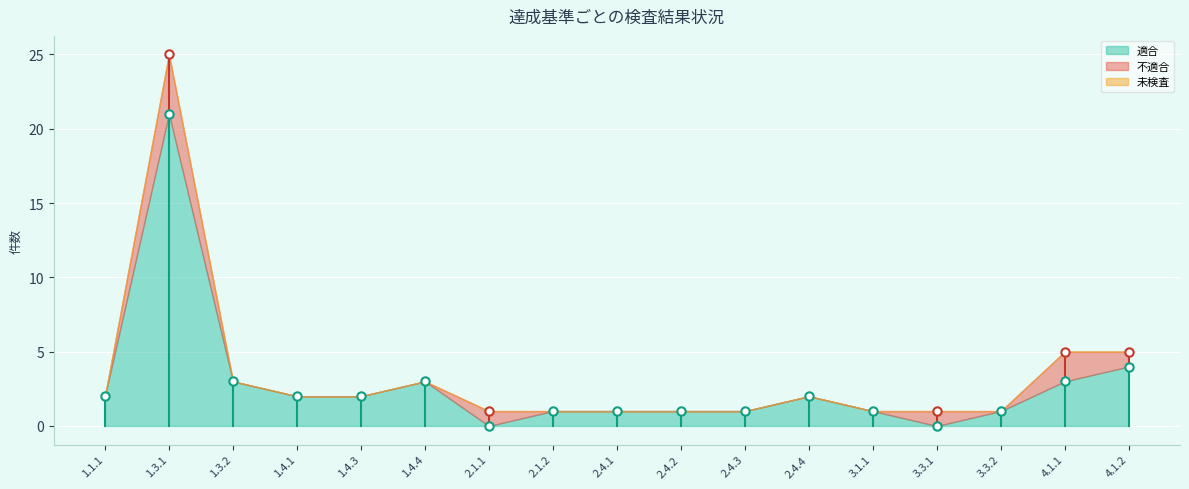

Reading left to right, extract all data points from this chart.

適合: 1.1.1=2	1.3.1=21	1.3.2=3	1.4.1=2	1.4.3=2	1.4.4=3	2.1.1=0	2.1.2=1	2.4.1=1	2.4.2=1	2.4.3=1	2.4.4=2	3.1.1=1	3.3.1=0	3.3.2=1	4.1.1=3	4.1.2=4
不適合: 1.1.1=0	1.3.1=4	1.3.2=0	1.4.1=0	1.4.3=0	1.4.4=0	2.1.1=1	2.1.2=0	2.4.1=0	2.4.2=0	2.4.3=0	2.4.4=0	3.1.1=0	3.3.1=1	3.3.2=0	4.1.1=2	4.1.2=1
未検査: 1.1.1=0	1.3.1=0	1.3.2=0	1.4.1=0	1.4.3=0	1.4.4=0	2.1.1=0	2.1.2=0	2.4.1=0	2.4.2=0	2.4.3=0	2.4.4=0	3.1.1=0	3.3.1=0	3.3.2=0	4.1.1=0	4.1.2=0